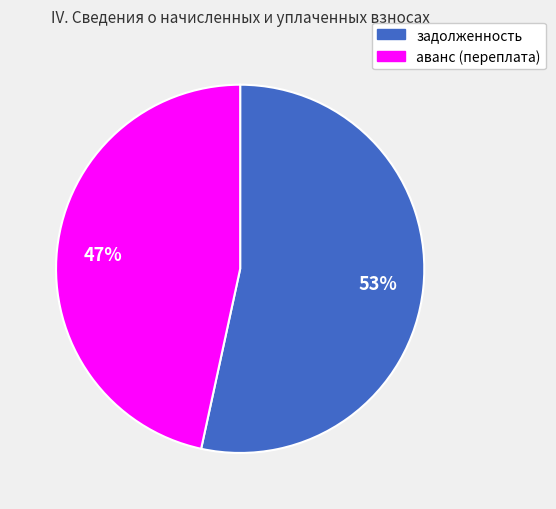

Is it true that задолженность is 53% of the pie?

True